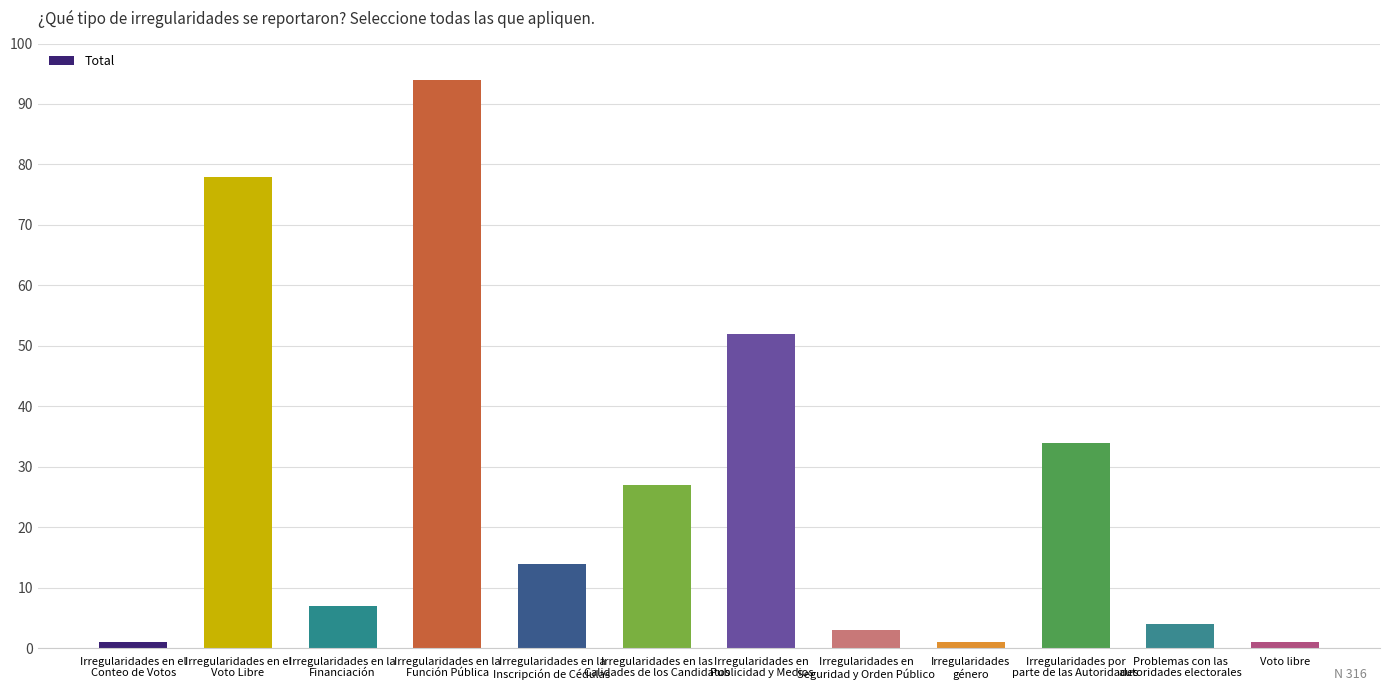

What is the label of the 11th bar from the left?

Problemas con las
autoridades electorales